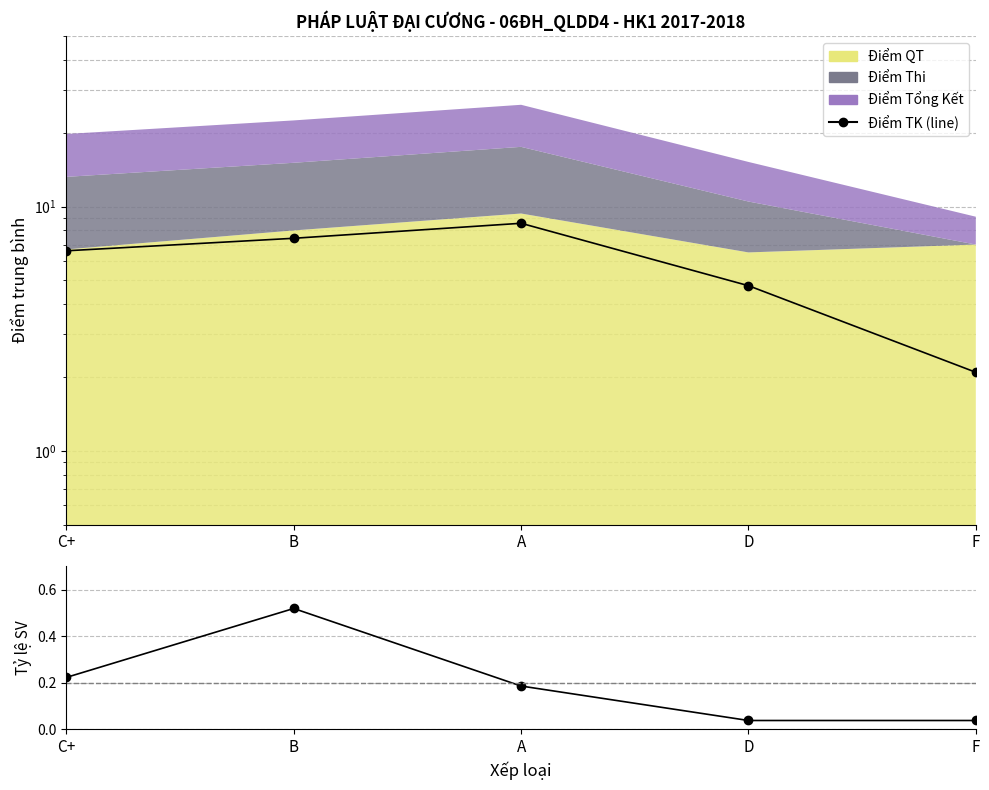

True or false: Tỷ lệ SV and Điểm TK (line) cross at least once.

False